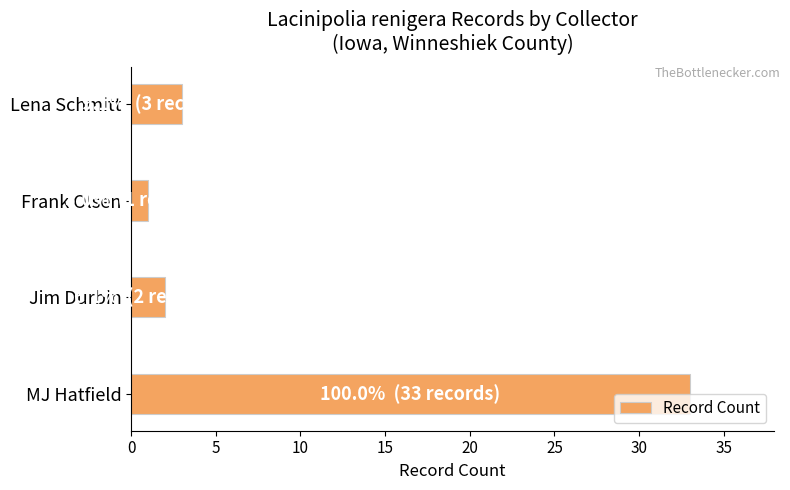

What is the difference between the maximum and second lowest values?

31